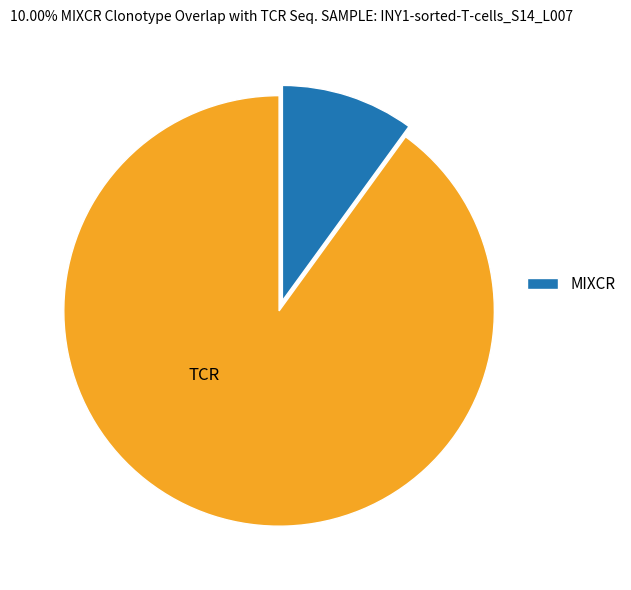

Is there a majority slice in this chart?

Yes